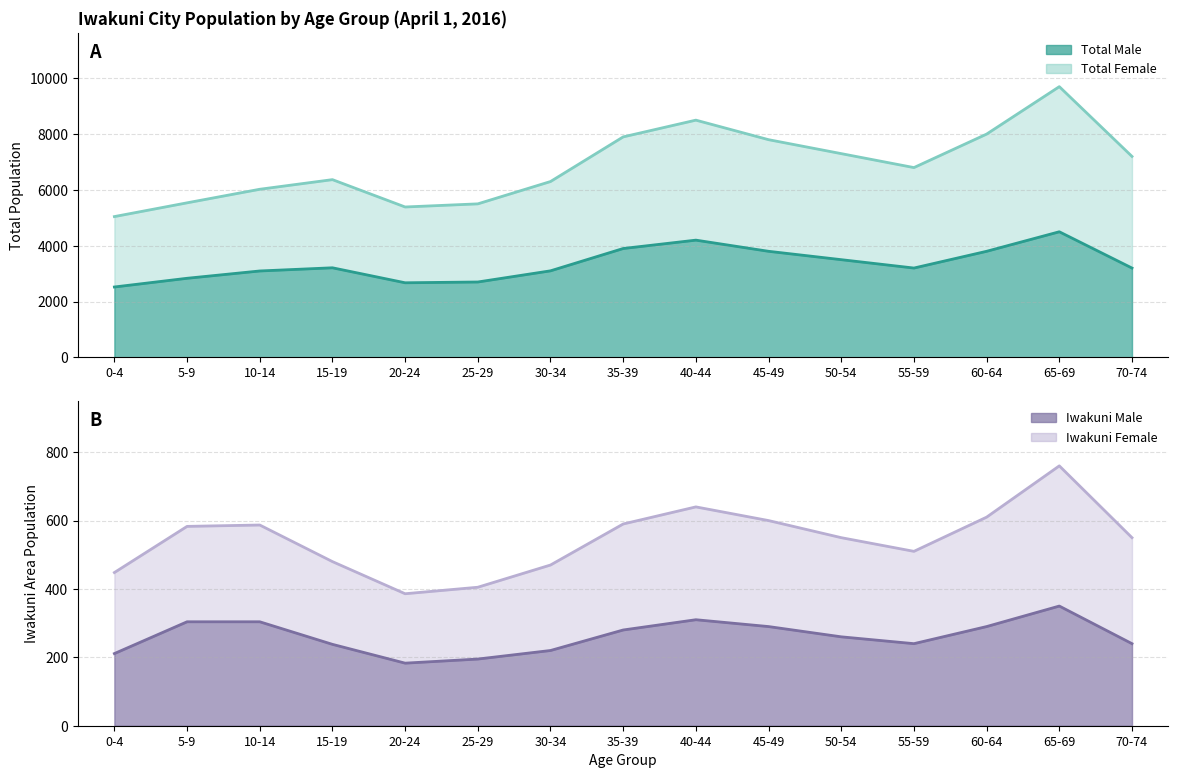

What is the maximum value for Iwakuni Male?

350